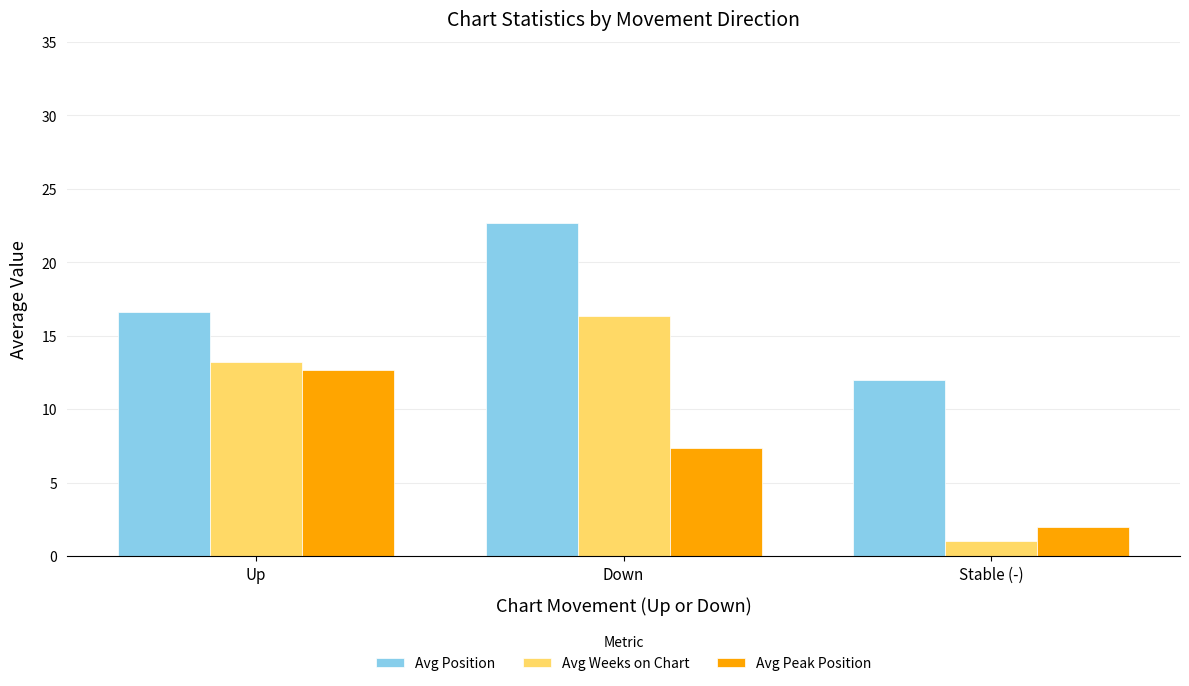

What is the difference between the highest and lowest values at Down?

15.3